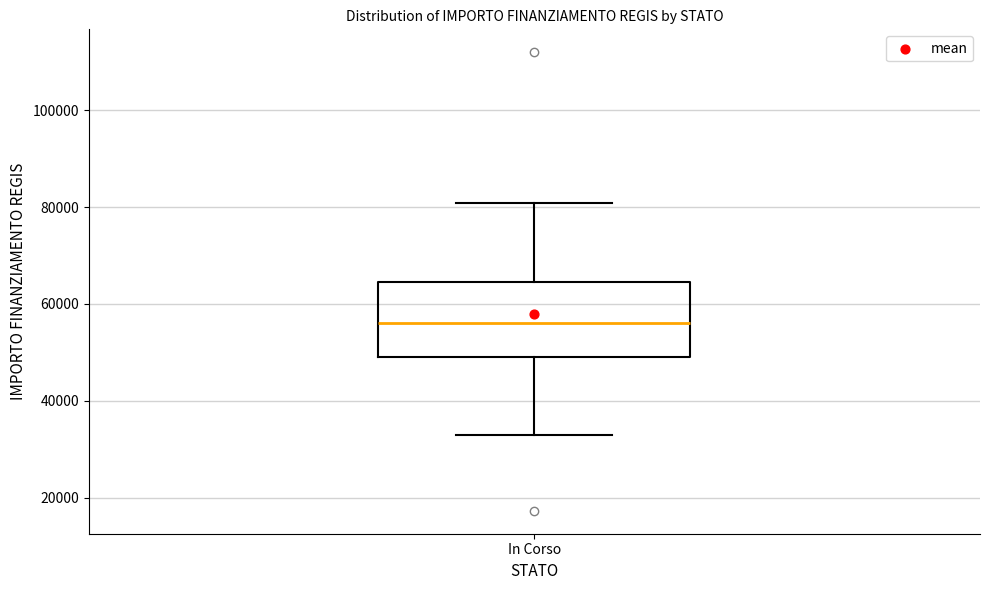

Transcribe this box plot: give where the median line is, the range the box spans, and where the two whiskers end, as read against the y-axis. The values are not printed on the chart, so give them approximately, as read against the axis.

median 56000, box 50000 to 64000, whiskers 32000 to 80000